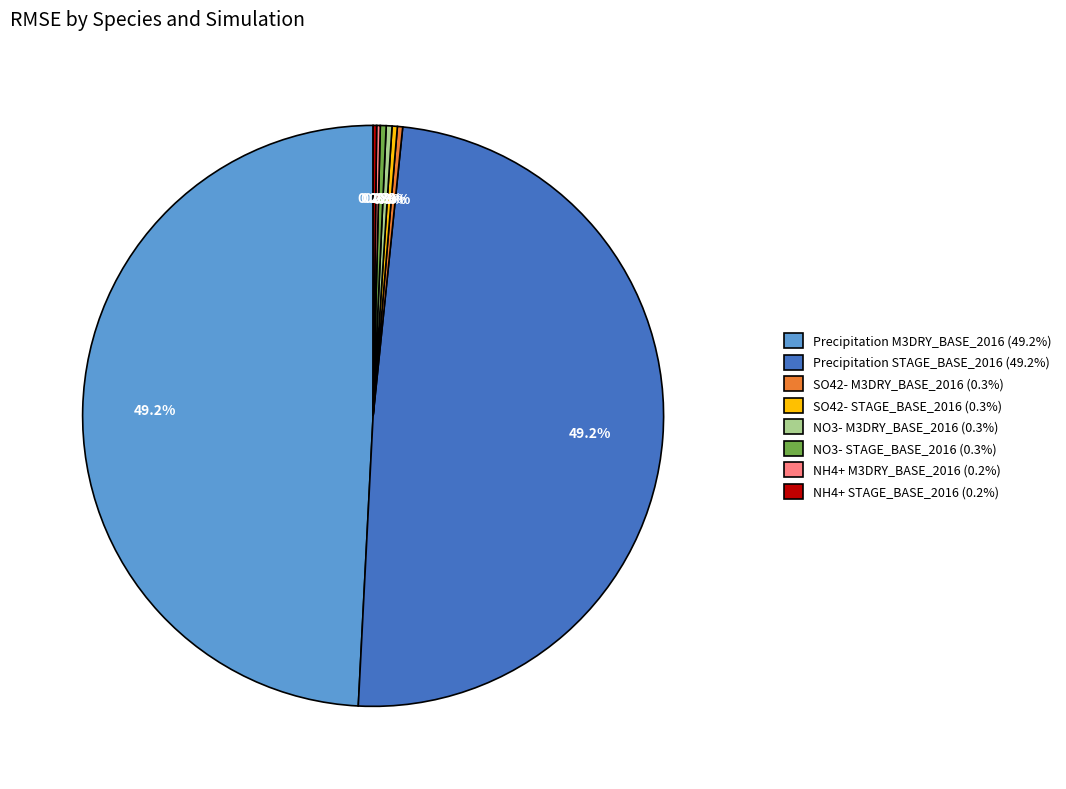

Is there a majority slice in this chart?

No